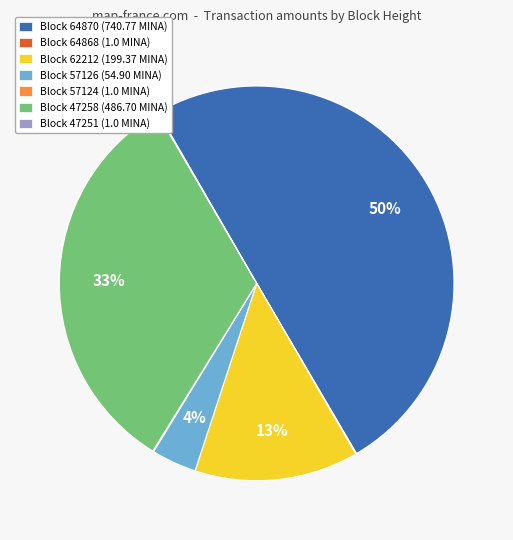

To the nearest percent, what is the difference between the largest and smallest slice percentages?

50%